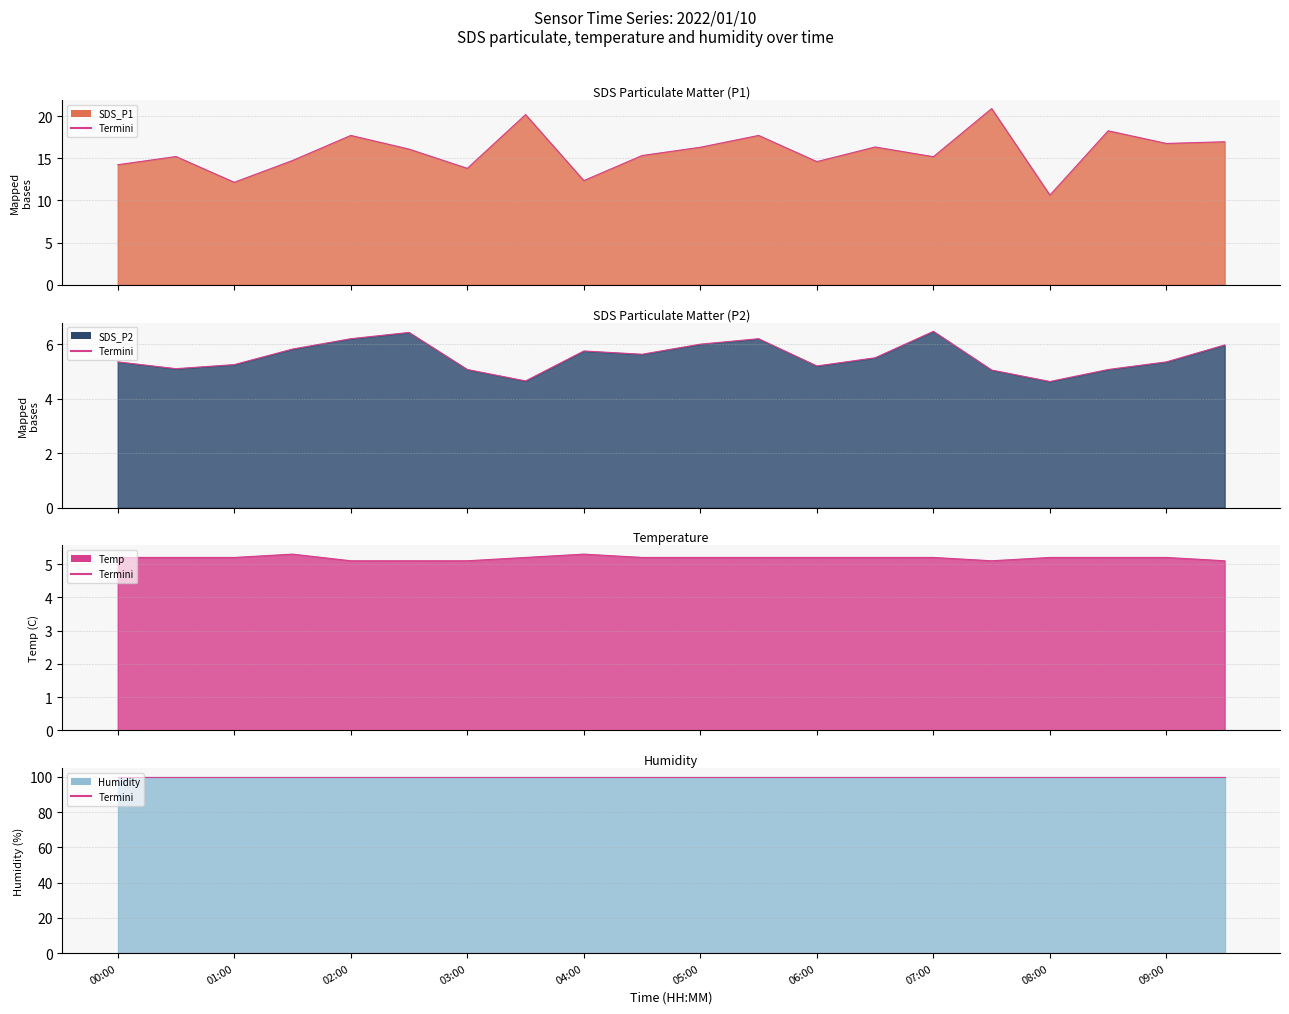

Rank the categories by SDS_P1 value from lowest to highest.

08:00, 01:00, 04:00, 03:00, 00:00, 06:00, 01:30, 07:00, 00:30, 04:30, 02:30, 05:00, 06:30, 09:00, 09:30, 02:00, 05:30, 08:30, 03:30, 07:30